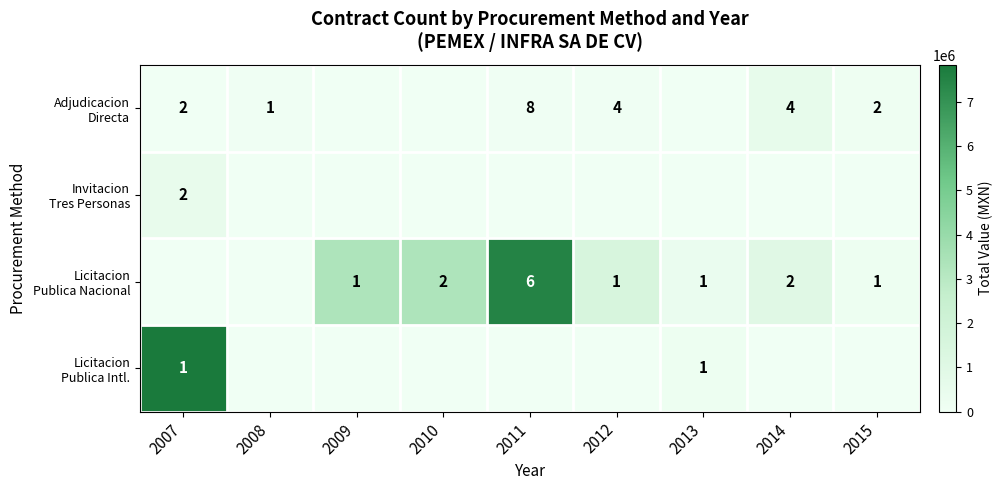

How many series are shown in this chart?

4